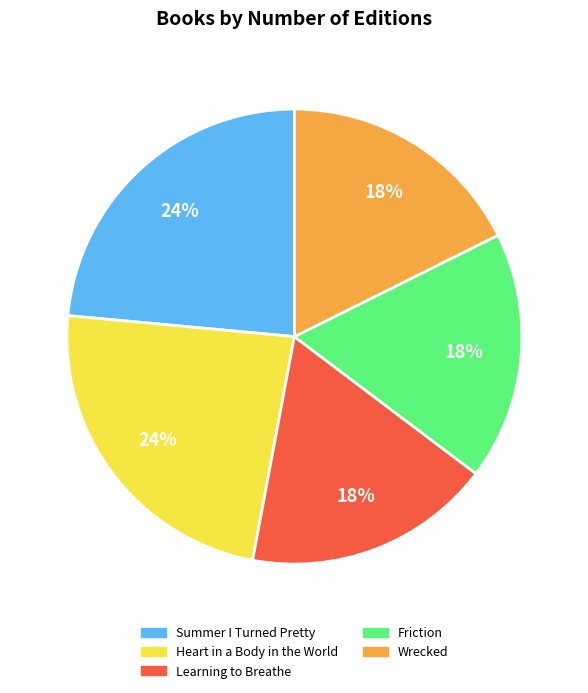

To the nearest percent, what is the average slice percentage?

20%